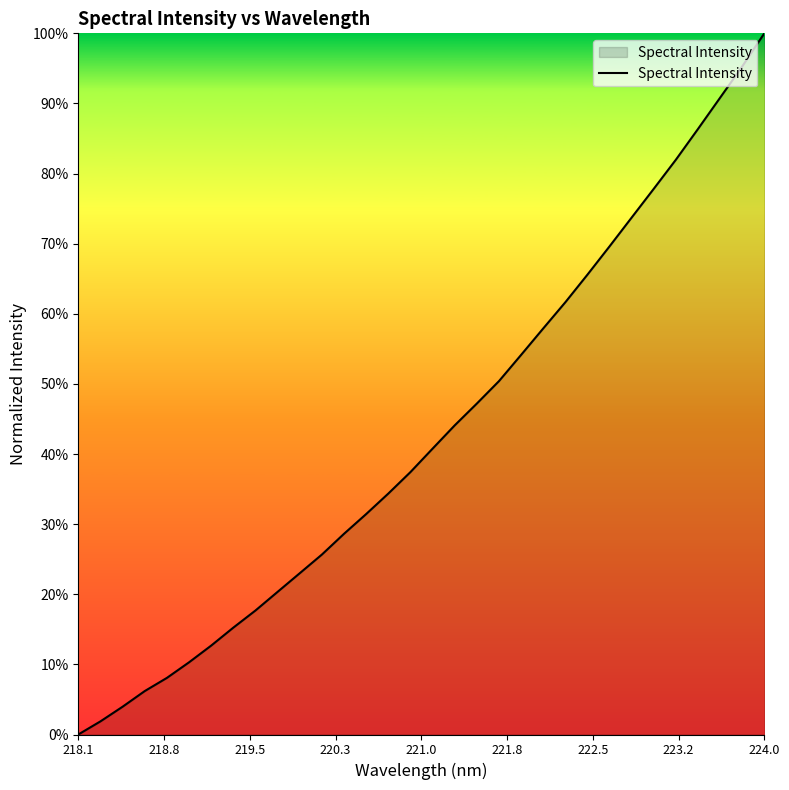

Does the chart have visible grid lines?

No